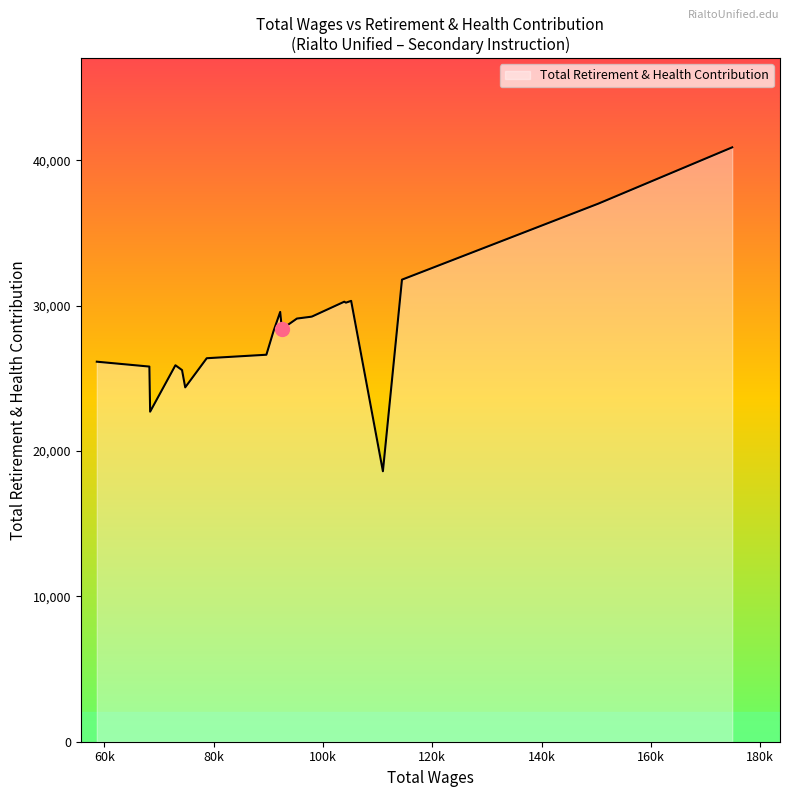

What is the smallest value displayed?

18603